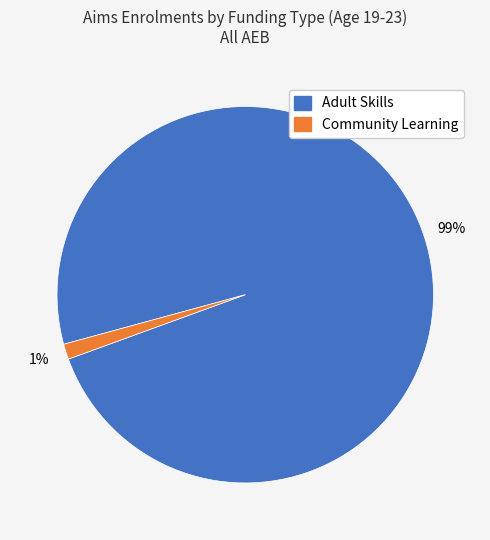

How many segments does this pie chart have?

2